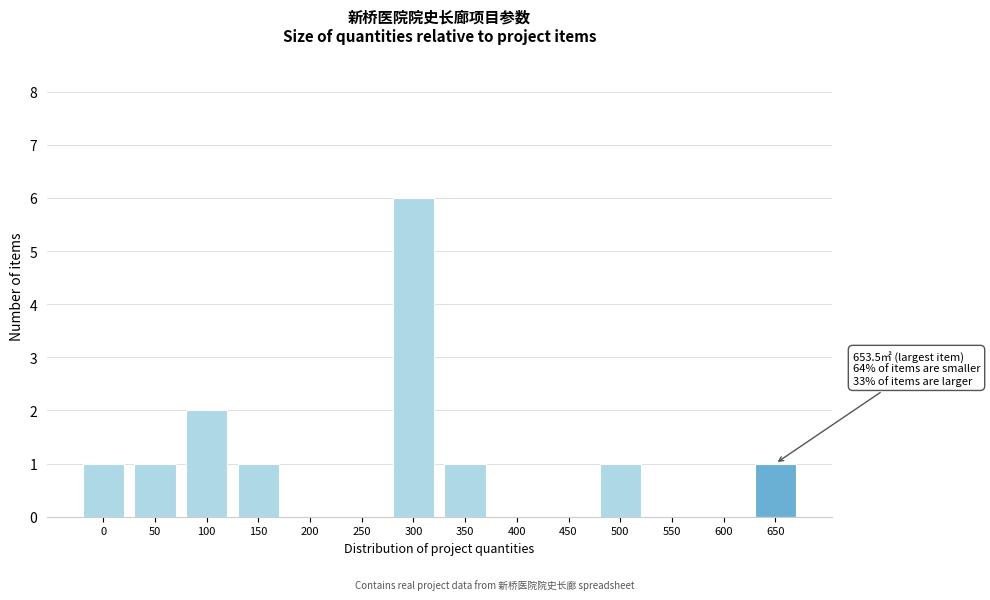

Reading left to right, list all the values displayed in this chart.

0=1	50=1	100=2	150=1	200=0	250=0	300=6	350=1	400=0	450=0	500=1	550=0	600=0	650=1